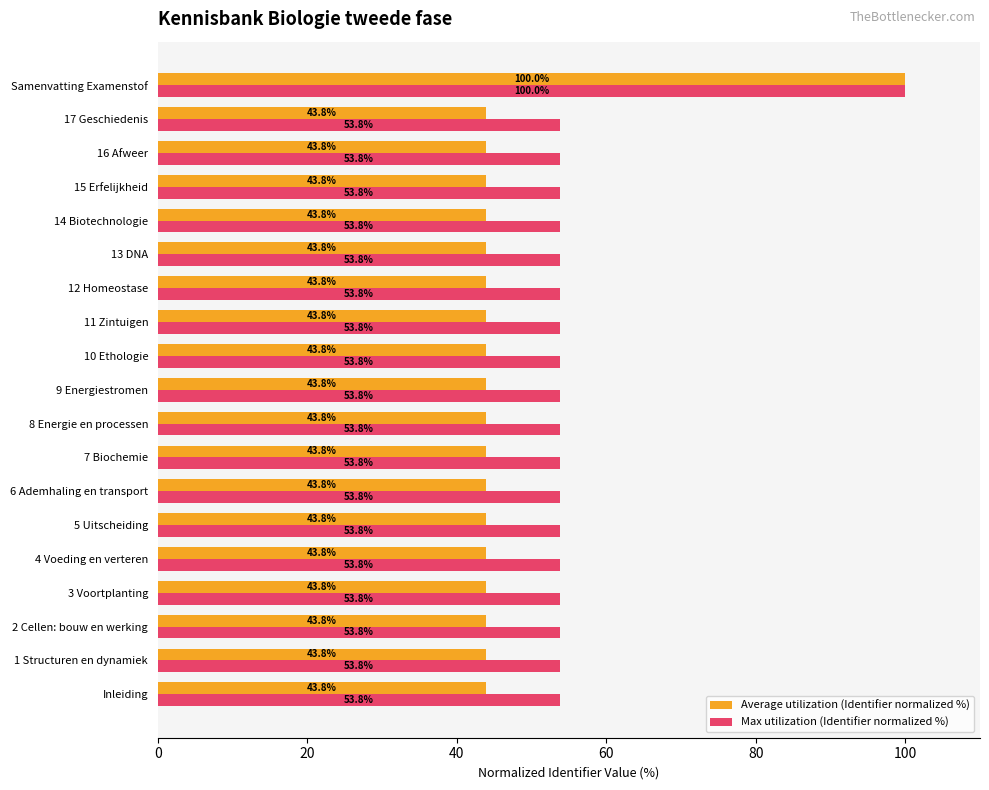

What value does the Average utilization (Identifier normalized %) series have at 6 Ademhaling en transport?

43.8